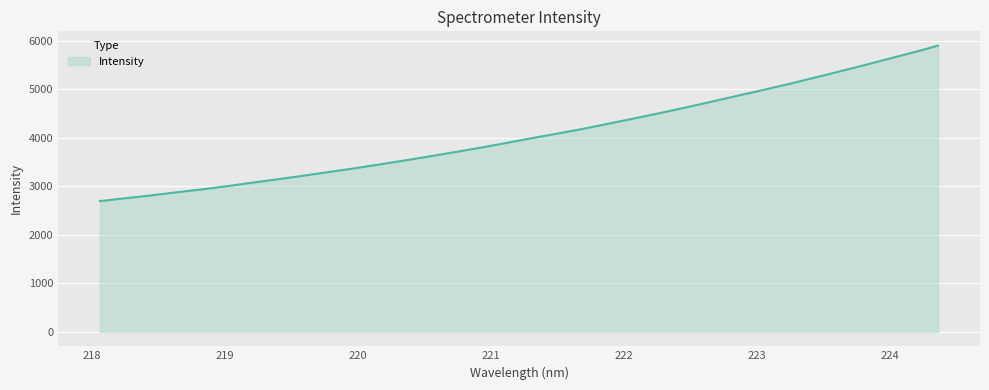

Does the chart display data point markers on the line(s)?

No